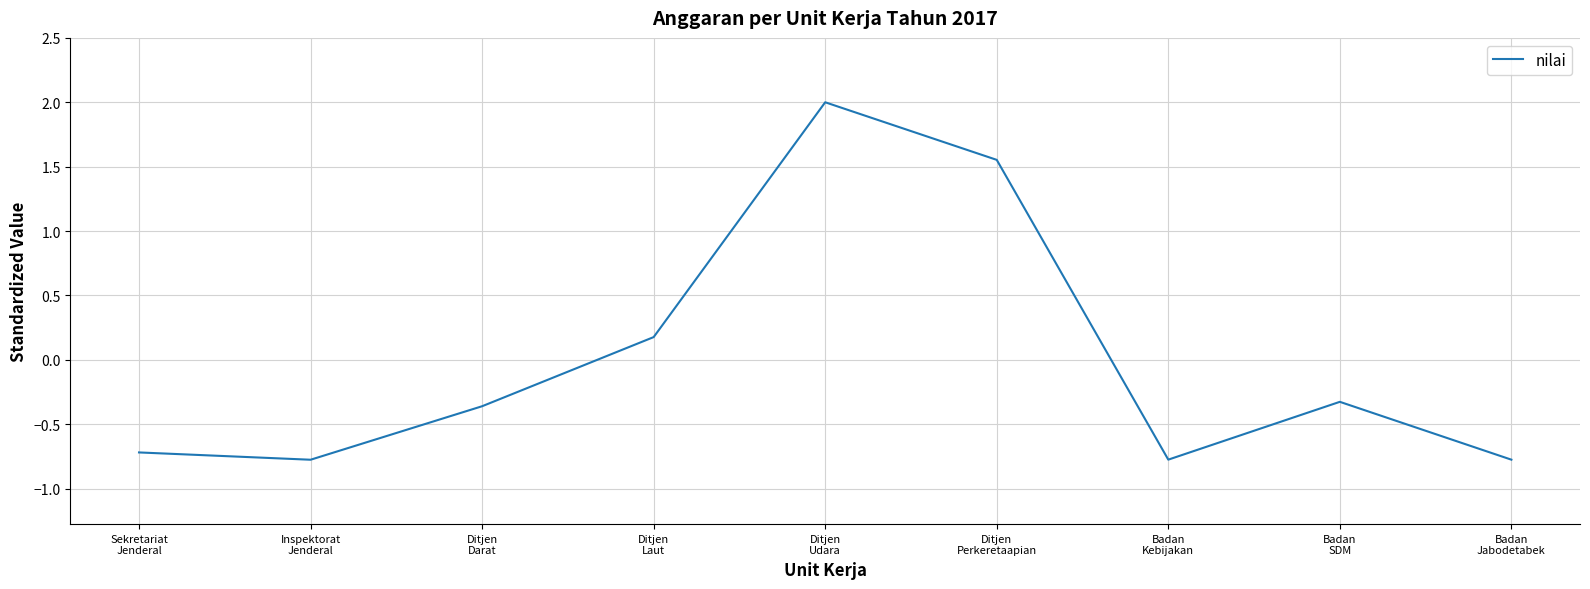

How many distinct data groups are displayed?

1